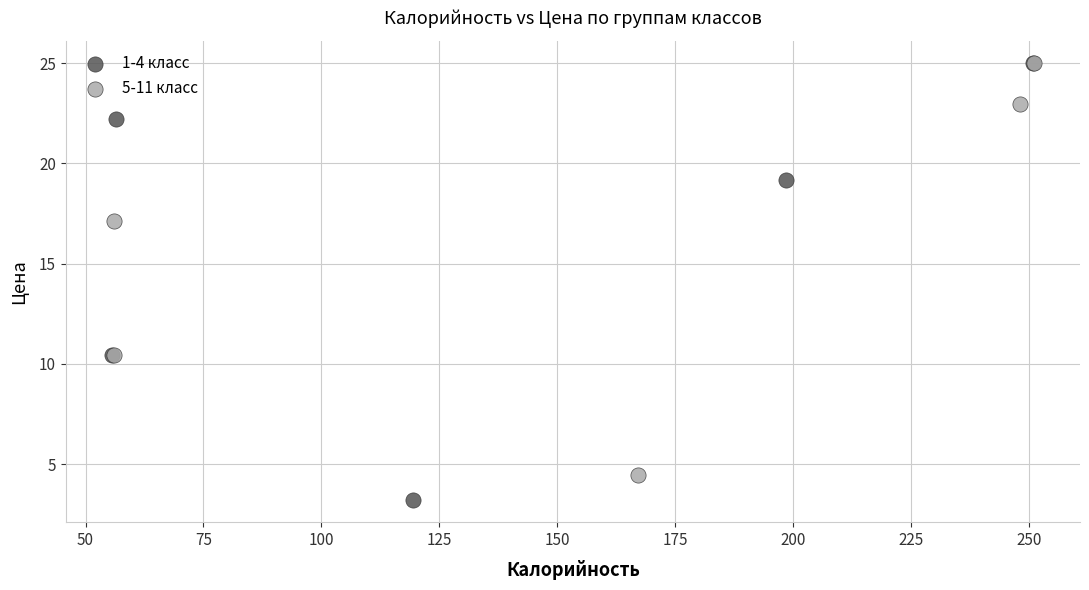

Which series reaches the minimum Y coordinate?

1-4 класс